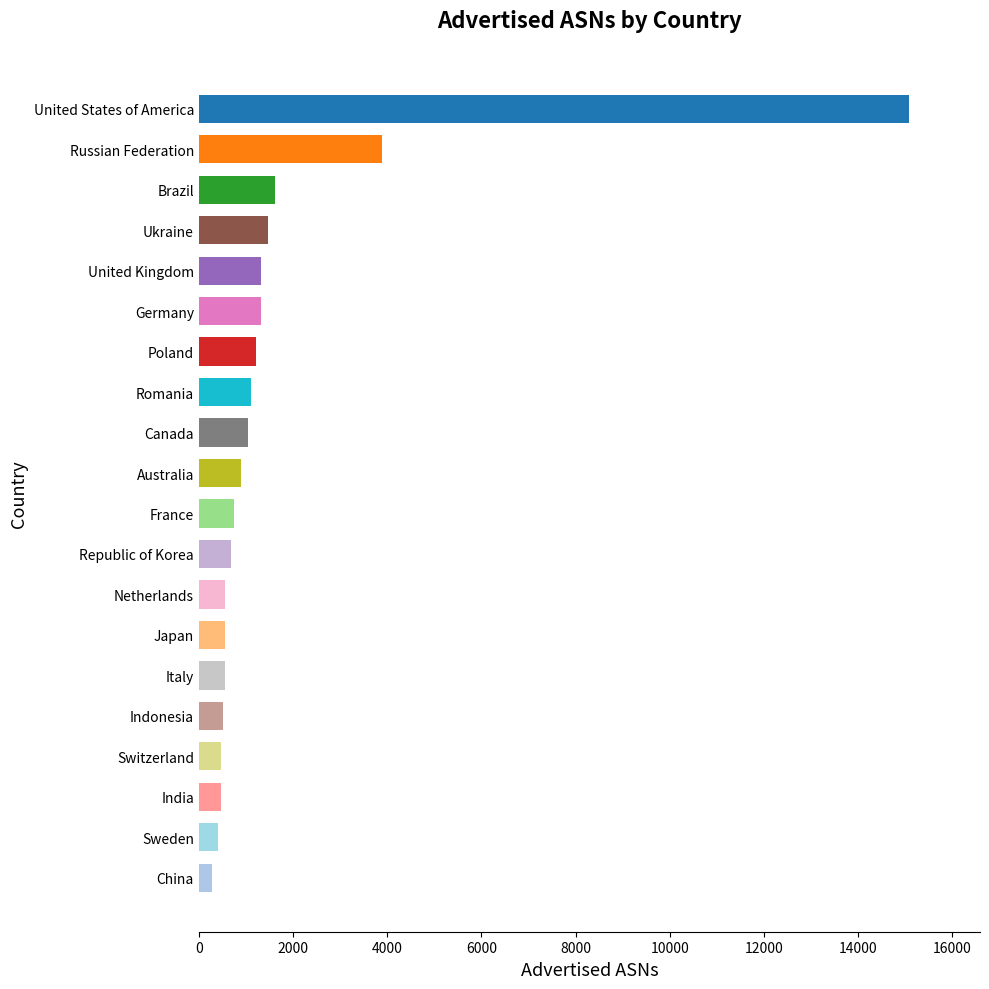

What is the maximum value shown in the chart?

15082